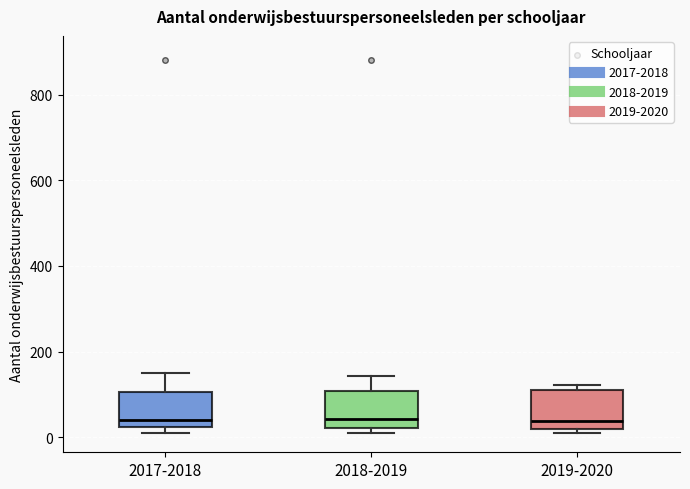

Where does the median line of the box for 2019-2020 sit on the y-axis? The values are not printed on the chart, so give them approximately, as read against the axis.

40